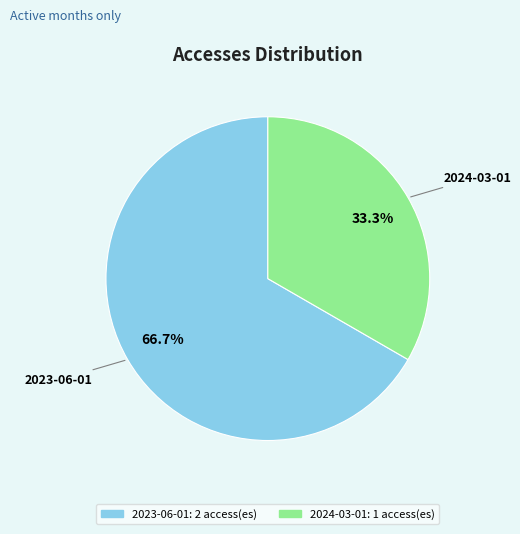

To the nearest percent, what is the combined percentage of 2023-06-01 and 2024-03-01?

100%